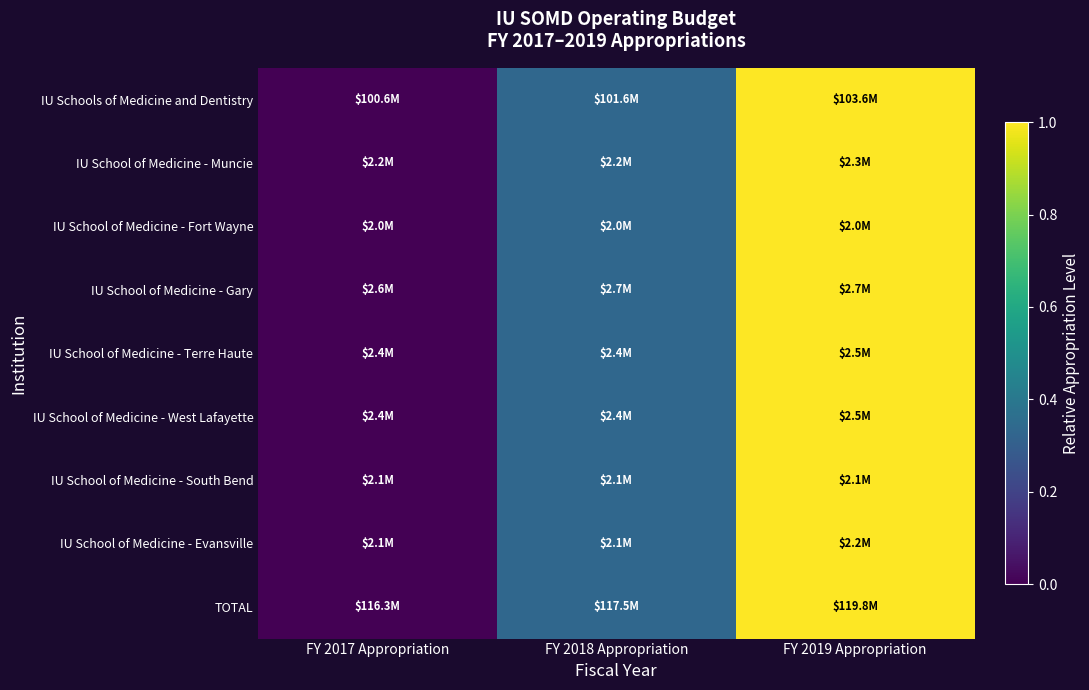

Reading left to right, what are all the values shown in this chart?

IU Schools of Medicine and Dentistry: FY 2017 Appropriation=0.0	FY 2018 Appropriation=0.3	FY 2019 Appropriation=1.0
IU School of Medicine - Muncie: FY 2017 Appropriation=0.0	FY 2018 Appropriation=0.3	FY 2019 Appropriation=1.0
IU School of Medicine - Fort Wayne: FY 2017 Appropriation=0.0	FY 2018 Appropriation=0.3	FY 2019 Appropriation=1.0
IU School of Medicine - Gary: FY 2017 Appropriation=0.0	FY 2018 Appropriation=0.3	FY 2019 Appropriation=1.0
IU School of Medicine - Terre Haute: FY 2017 Appropriation=0.0	FY 2018 Appropriation=0.3	FY 2019 Appropriation=1.0
IU School of Medicine - West Lafayette: FY 2017 Appropriation=0.0	FY 2018 Appropriation=0.3	FY 2019 Appropriation=1.0
IU School of Medicine - South Bend: FY 2017 Appropriation=0.0	FY 2018 Appropriation=0.3	FY 2019 Appropriation=1.0
IU School of Medicine - Evansville: FY 2017 Appropriation=0.0	FY 2018 Appropriation=0.3	FY 2019 Appropriation=1.0
TOTAL: FY 2017 Appropriation=0.0	FY 2018 Appropriation=0.3	FY 2019 Appropriation=1.0